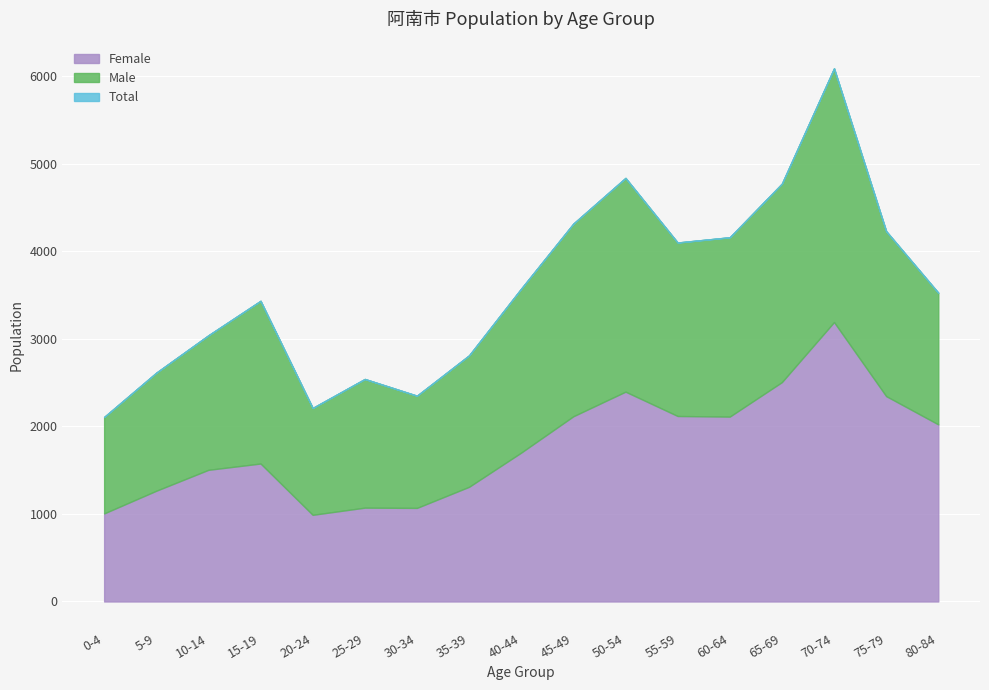

What is the average value of the Total series?

3572